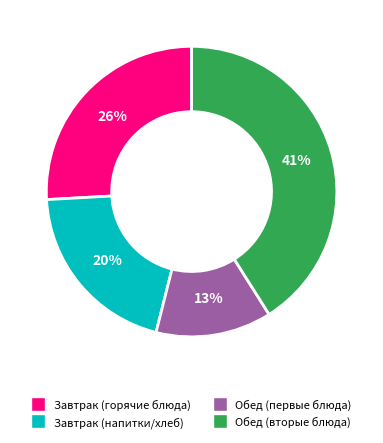

Is there any slice that represents more than half of the pie?

No